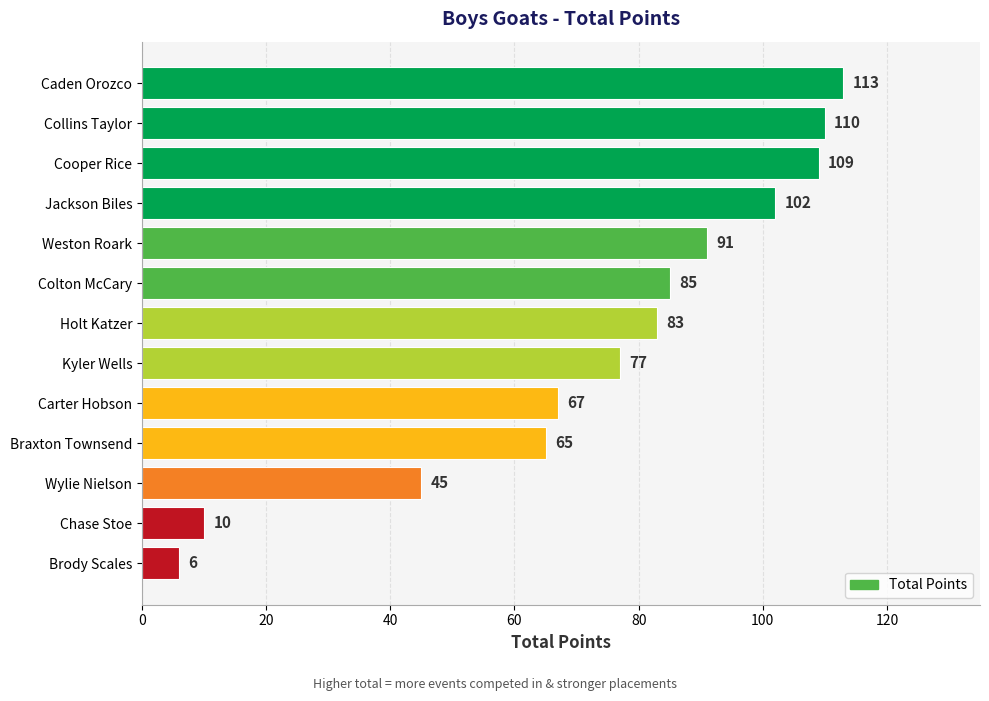

Rank the categories by value from lowest to highest.

Brody Scales, Chase Stoe, Wylie Nielson, Braxton Townsend, Carter Hobson, Kyler Wells, Holt Katzer, Colton McCary, Weston Roark, Jackson Biles, Cooper Rice, Collins Taylor, Caden Orozco